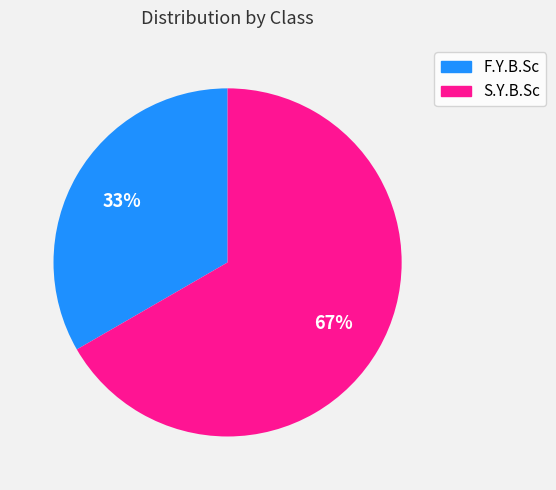

To the nearest percent, what is the combined percentage of S.Y.B.Sc and F.Y.B.Sc?

100%